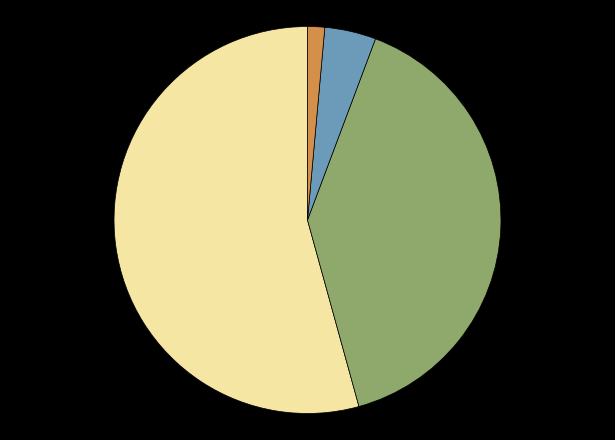

Does any single category account for the majority?

Yes